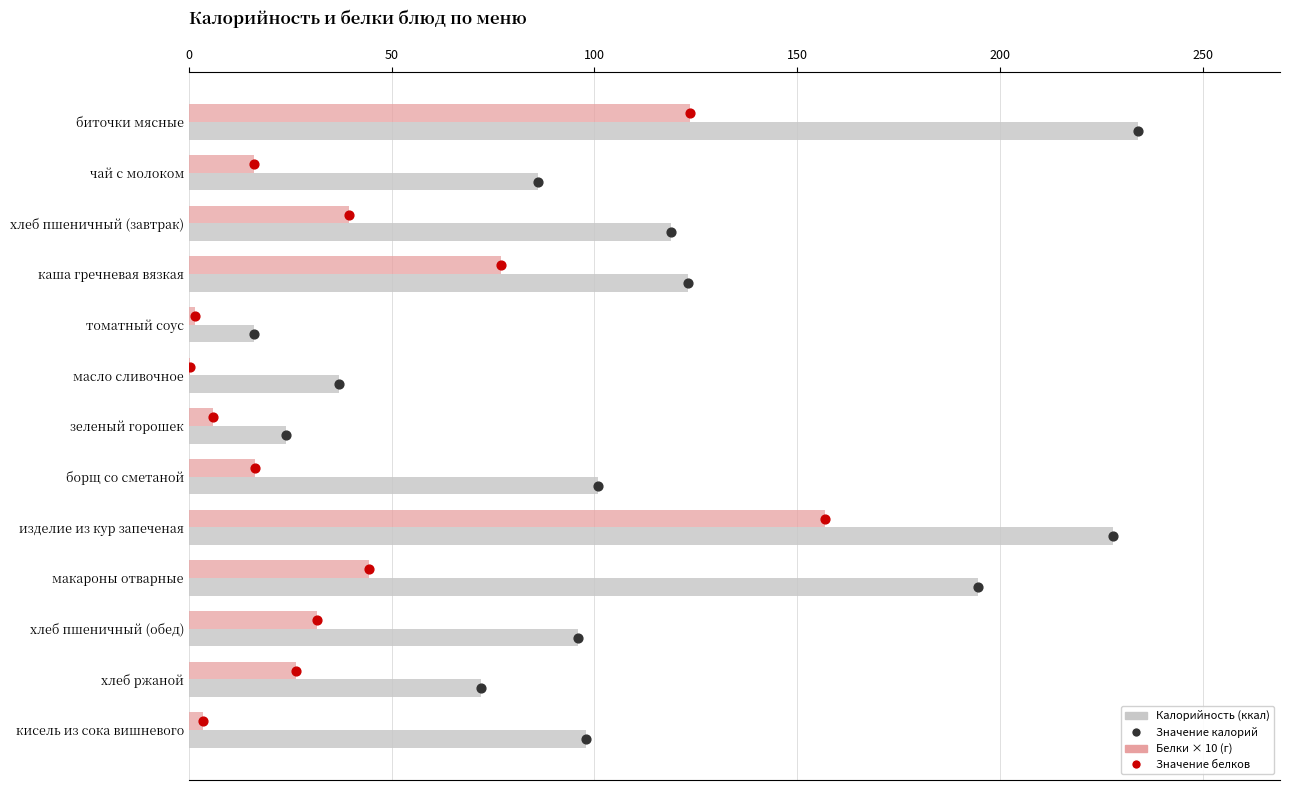

Which series has the largest Y range (max minus min)?

Калорийность